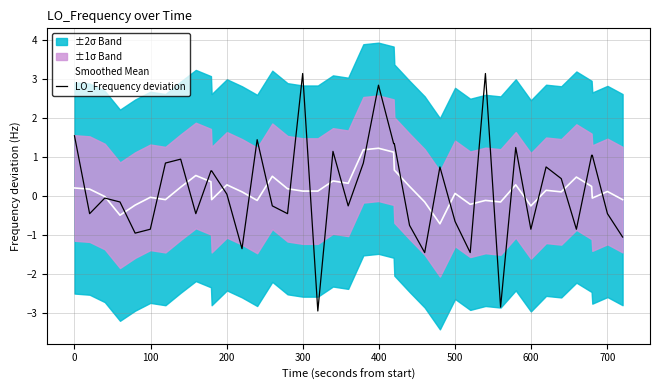

What is the value of the Smoothed Mean point at the 1st from the left?

0.2